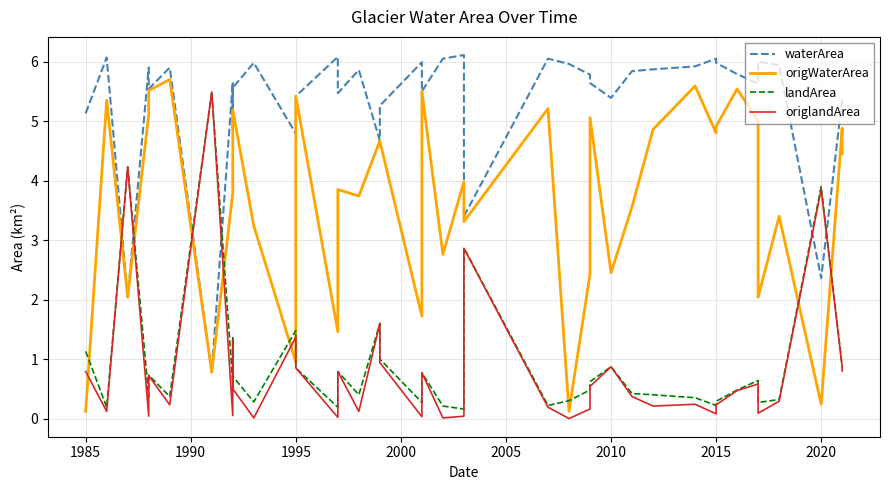

Is this an area chart (filled region under the line)?

No